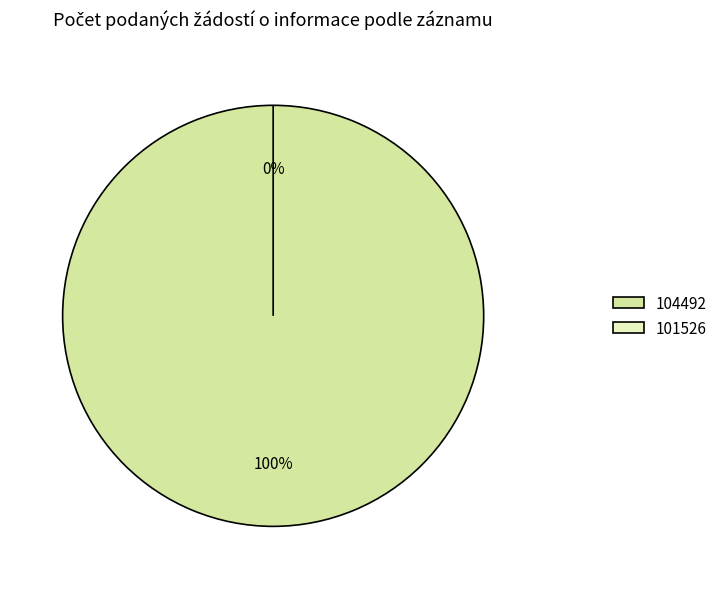

Which category has the biggest portion of the pie?

104492